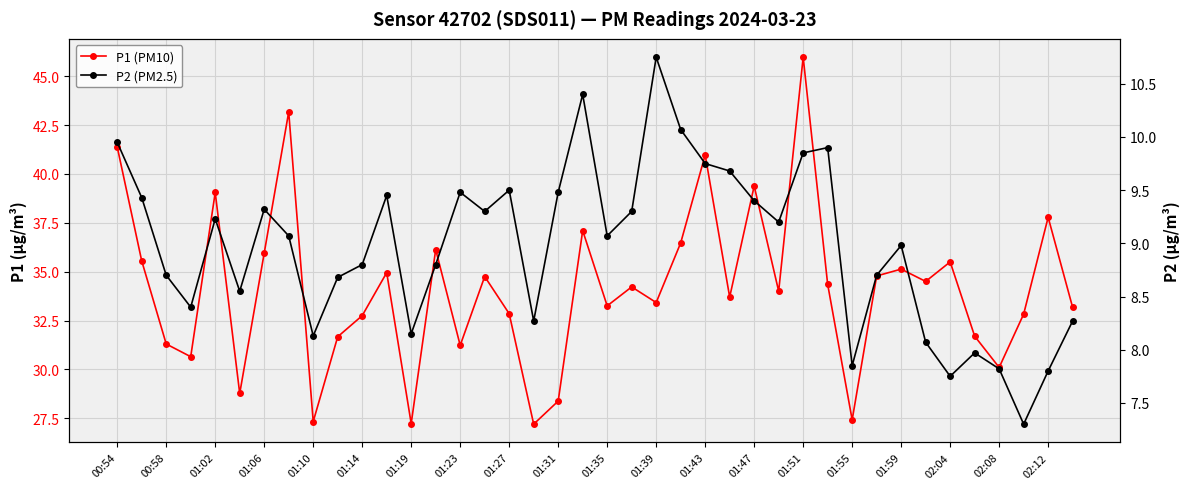

At which category is the sum across all series the highest?

01:51